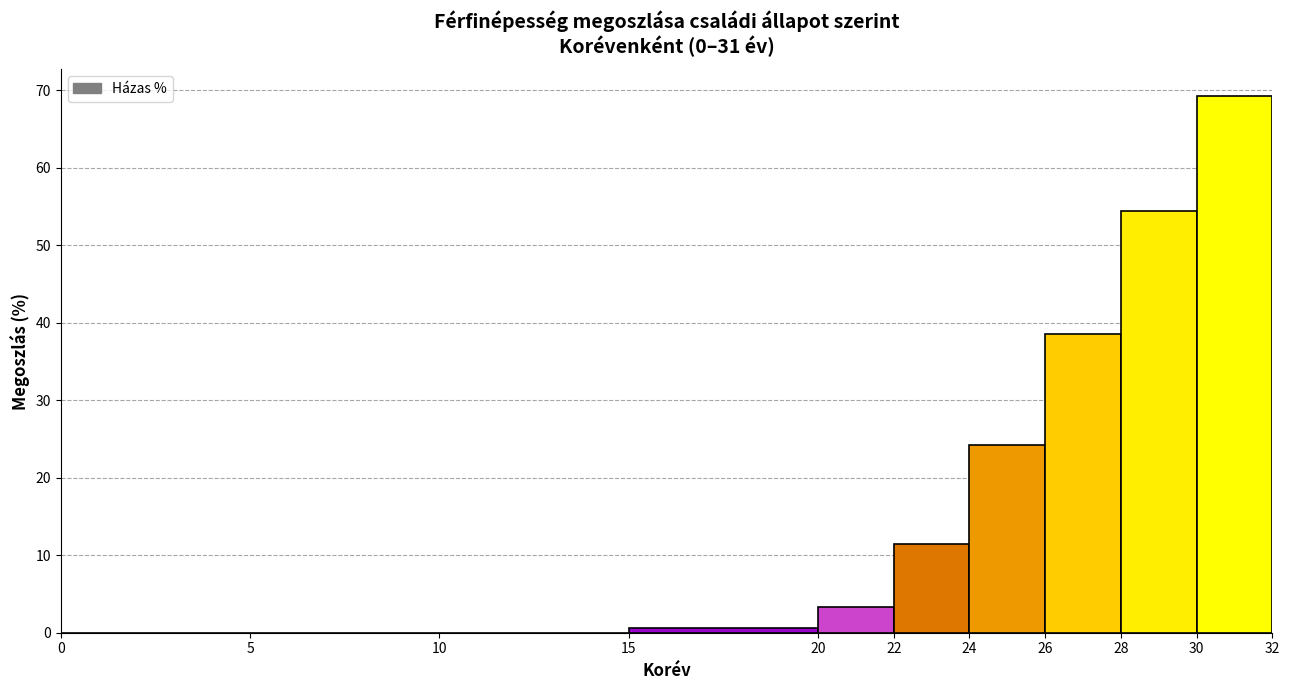

Reading left to right, list every bar in this chart as the range it spans on the x-axis followed by its height. The values are not printed on the chart, so give them approximately, as read against the axis.

0 to 5: 0
5 to 10: 0
10 to 15: 0
15 to 20: under 1
20 to 22: 3
22 to 24: 11
24 to 26: 24
26 to 28: 39
28 to 30: 54
30 to 32: 69